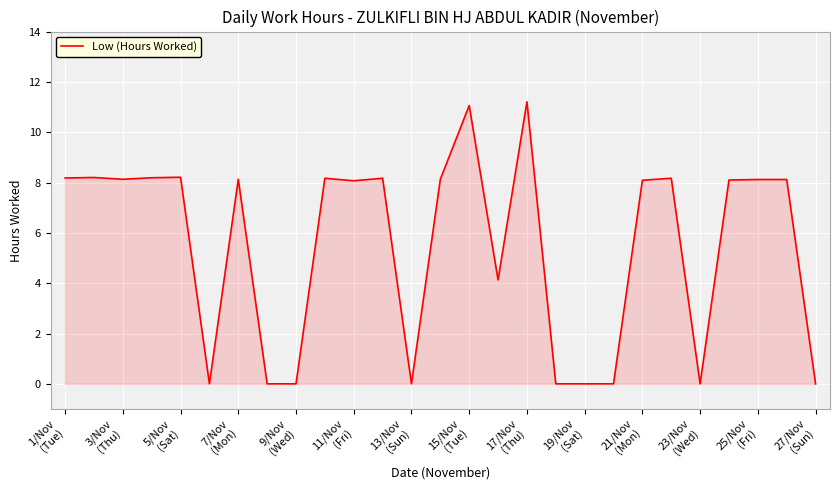

What is the maximum value shown in the chart?

11.2